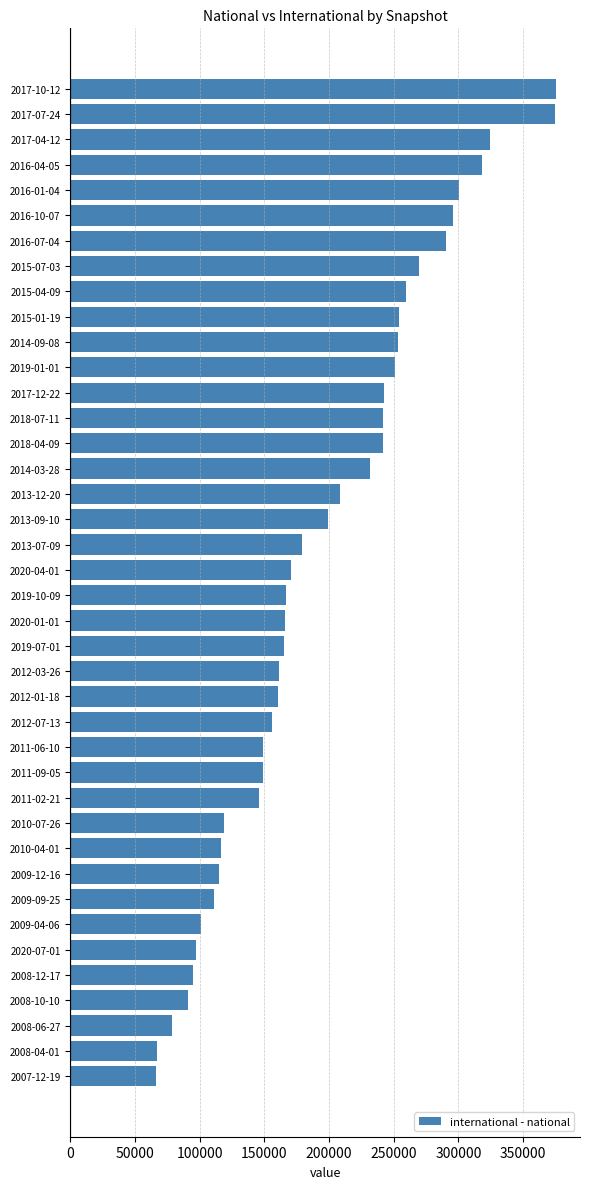

What is the difference between the maximum and minimum values?

309215